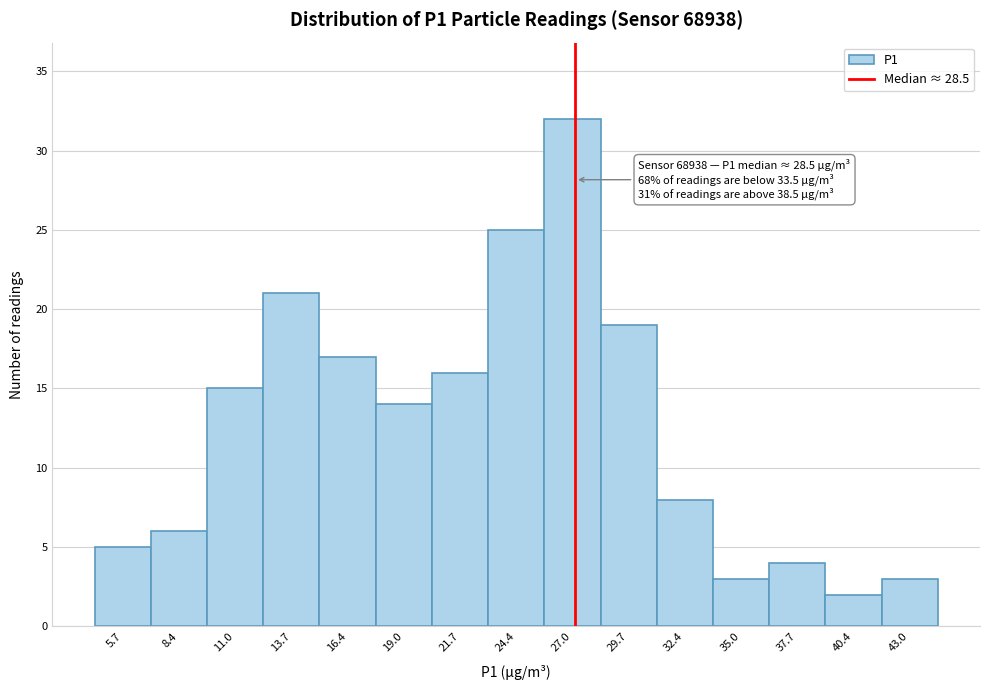

Reading left to right, what are all the values shown in this chart?

5.7=5	8.4=6	11.0=15	13.7=21	16.4=17	19.0=14	21.7=16	24.4=25	27.0=32	29.7=19	32.4=8	35.0=3	37.7=4	40.4=2	43.0=3